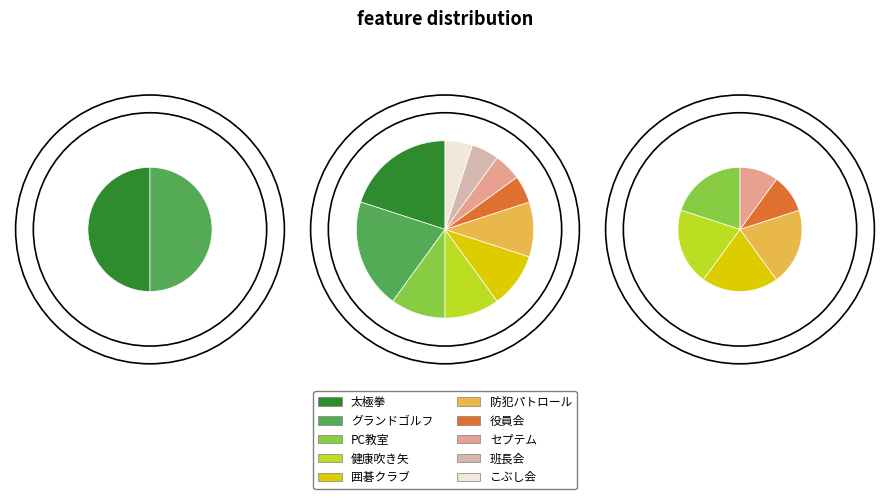

Which category has the biggest portion of the pie?

太極拳